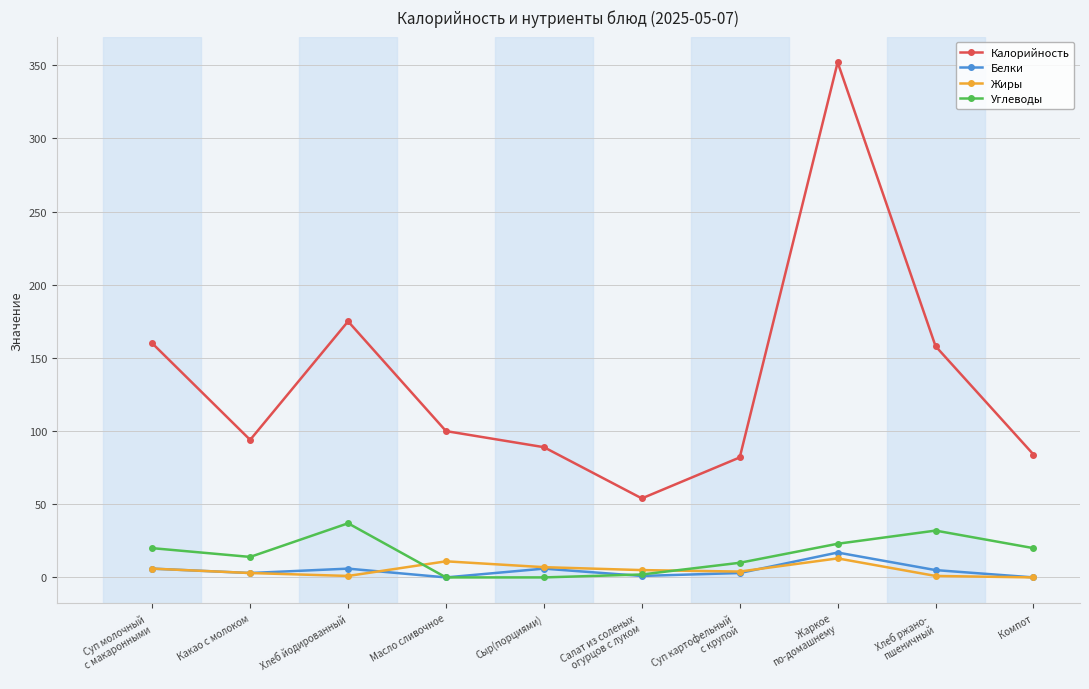

What is the label of the 7th point from the right?

Масло сливочное